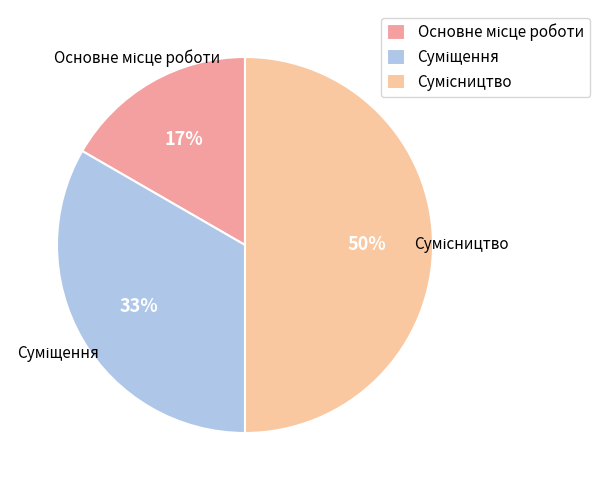

To the nearest percent, what is the average slice percentage?

33%